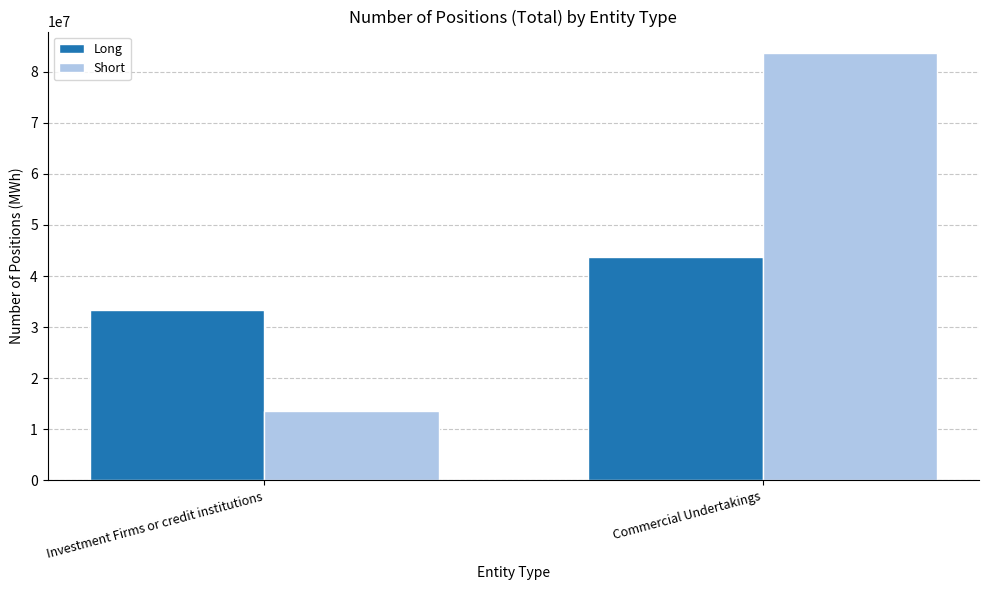

What is the lowest value of the Long series?

33322085